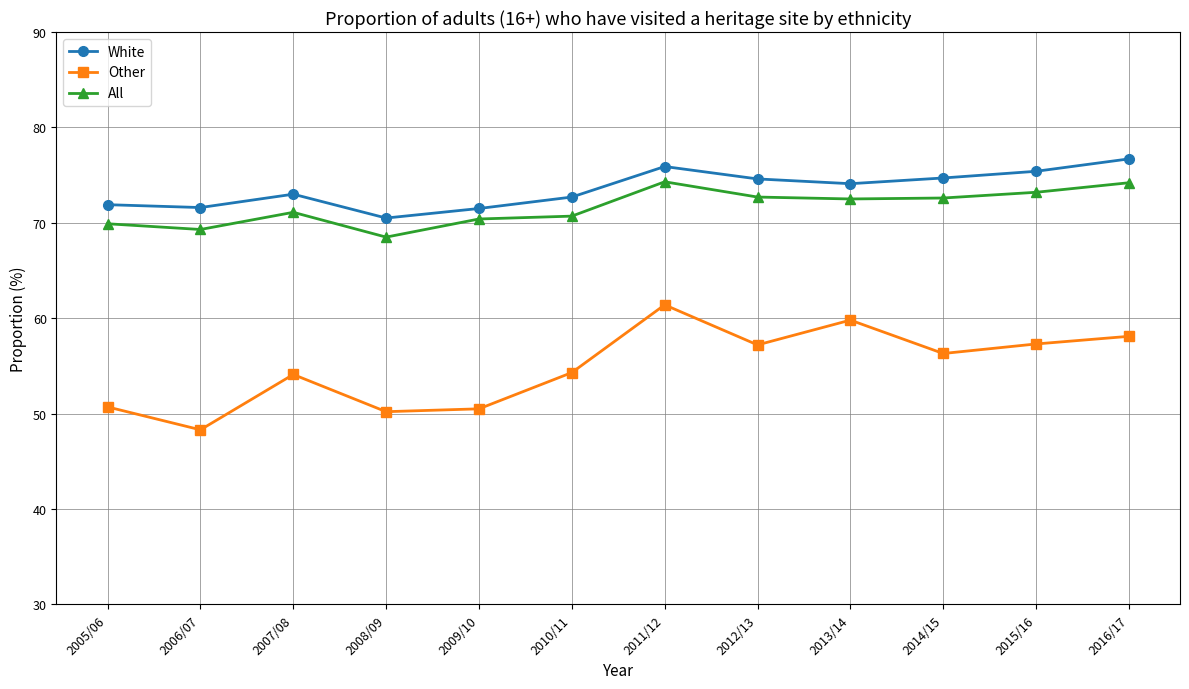

The value of White at 2009/10 is 119.1. True or false?

False